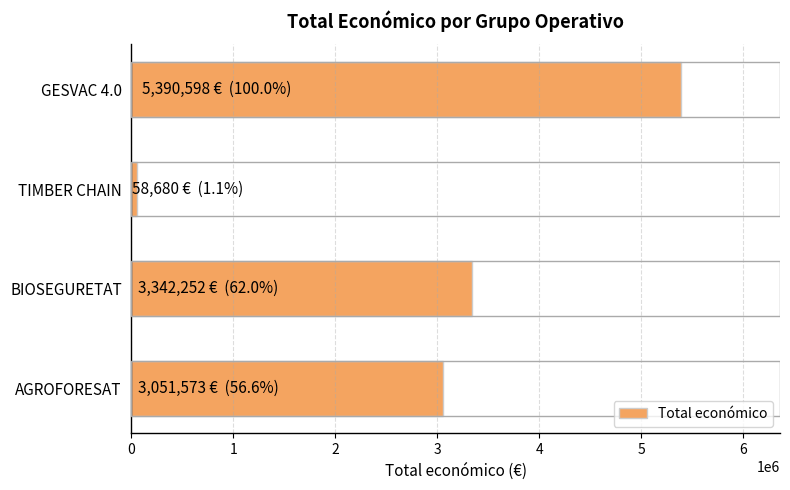

List the labels in order of value, largest first.

GESVAC 4.0, BIOSEGURETAT, AGROFORESAT, TIMBER CHAIN